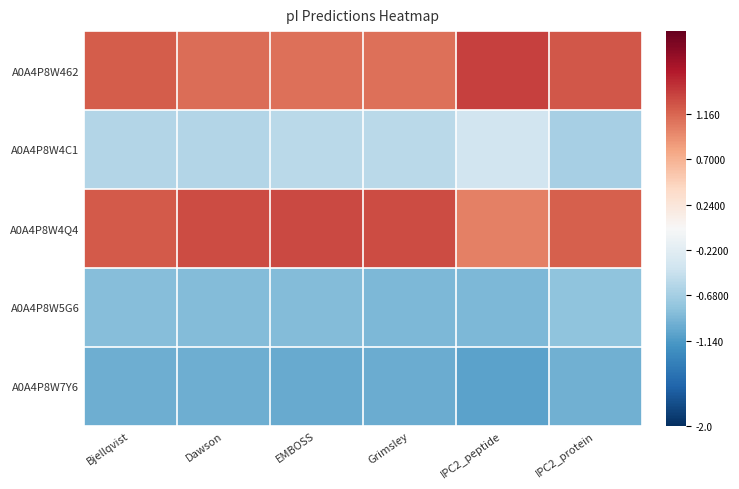

Reading left to right, transcribe all the data shown in this chart.

A0A4P8W462: Bjellqvist=1.2	Dawson=1.1	EMBOSS=1.1	Grimsley=1.1	IPC2_peptide=1.4	IPC2_protein=1.2
A0A4P8W4C1: Bjellqvist=-0.6	Dawson=-0.6	EMBOSS=-0.5	Grimsley=-0.5	IPC2_peptide=-0.4	IPC2_protein=-0.7
A0A4P8W4Q4: Bjellqvist=1.2	Dawson=1.3	EMBOSS=1.3	Grimsley=1.3	IPC2_peptide=1.0	IPC2_protein=1.2
A0A4P8W5G6: Bjellqvist=-0.9	Dawson=-0.9	EMBOSS=-0.9	Grimsley=-0.9	IPC2_peptide=-0.9	IPC2_protein=-0.8
A0A4P8W7Y6: Bjellqvist=-1.0	Dawson=-1.0	EMBOSS=-1.0	Grimsley=-1.0	IPC2_peptide=-1.1	IPC2_protein=-1.0